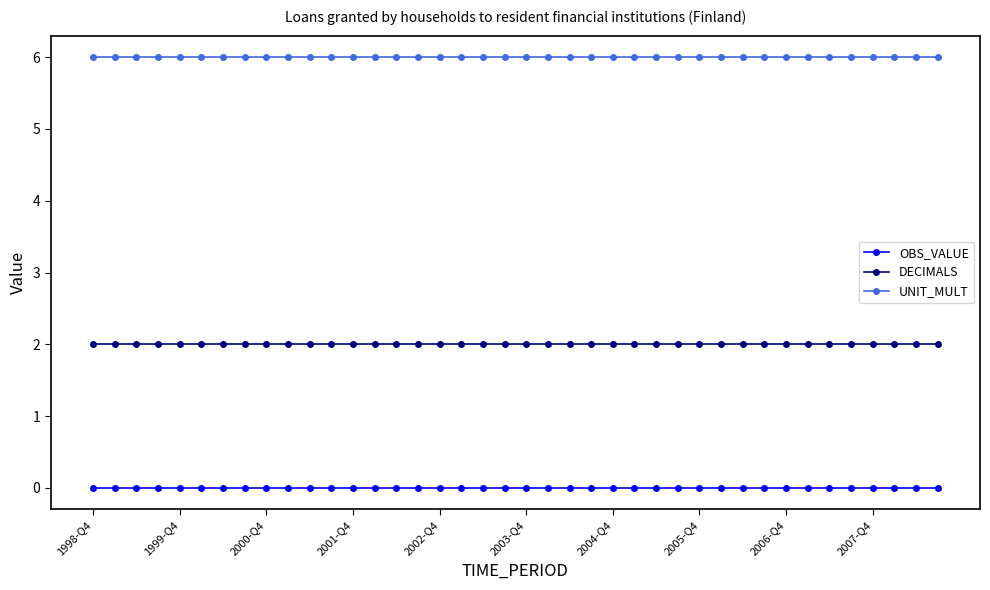

Reading left to right, list all the values displayed in this chart.

OBS_VALUE: 0	0	0	0	0	0	0	0	0	0	0	0	0	0	0	0	0	0	0	0	0	0	0	0	0	0	0	0	0	0	0	0	0	0	0	0	0	0	0	0
DECIMALS: 2	2	2	2	2	2	2	2	2	2	2	2	2	2	2	2	2	2	2	2	2	2	2	2	2	2	2	2	2	2	2	2	2	2	2	2	2	2	2	2
UNIT_MULT: 6	6	6	6	6	6	6	6	6	6	6	6	6	6	6	6	6	6	6	6	6	6	6	6	6	6	6	6	6	6	6	6	6	6	6	6	6	6	6	6